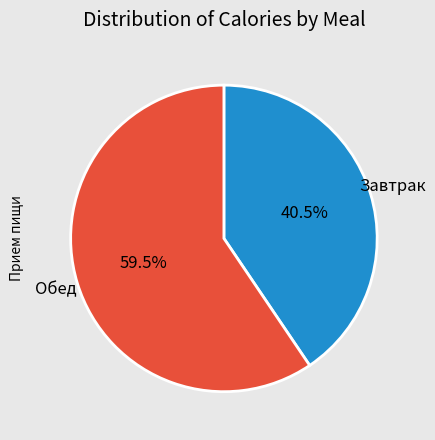

Does any single category account for the majority?

Yes